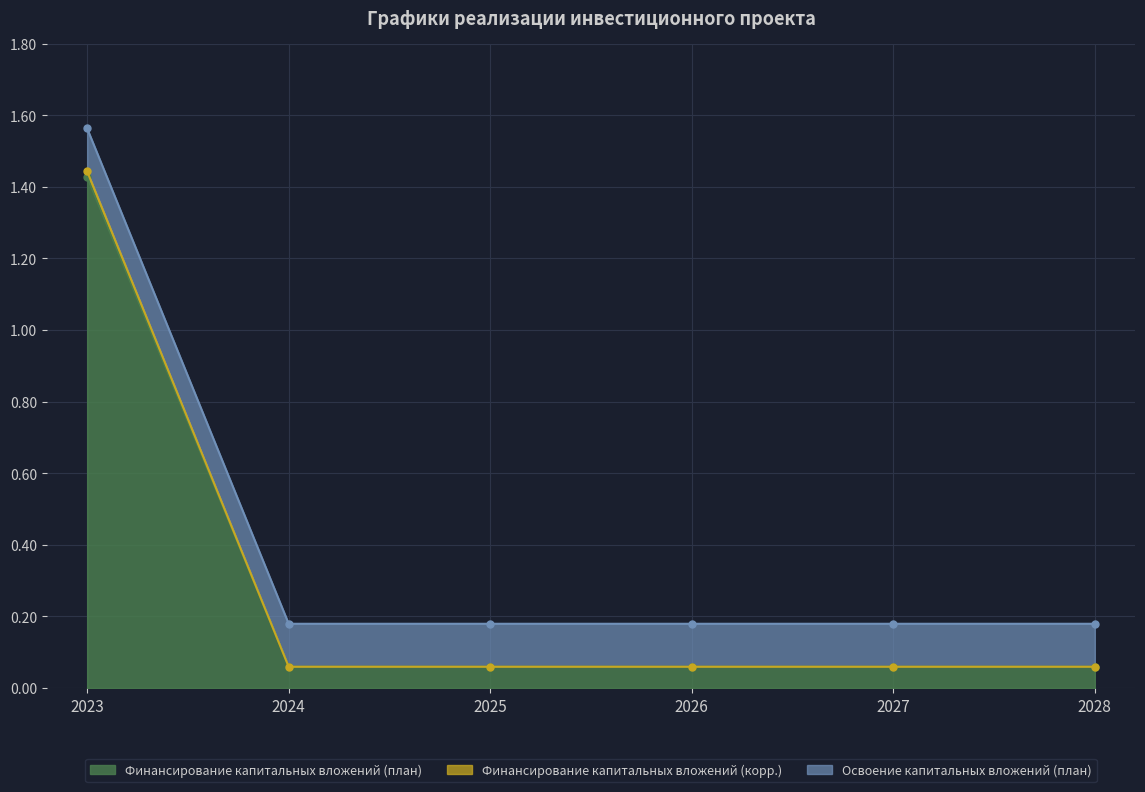

True or false: Финансирование капитальных вложений (корр.) and Финансирование капитальных вложений (план) cross at least once.

False